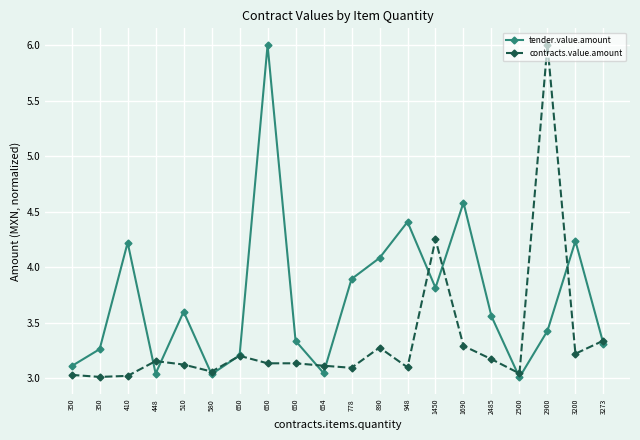

After their last crossing, which series has the higher values: tender.value.amount or contracts.value.amount?

contracts.value.amount